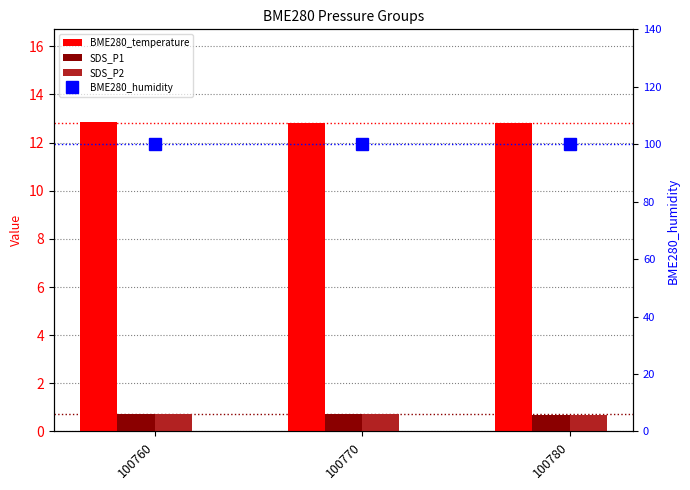

Is it true that BME280_humidity equals 54.5 at 100760?

False